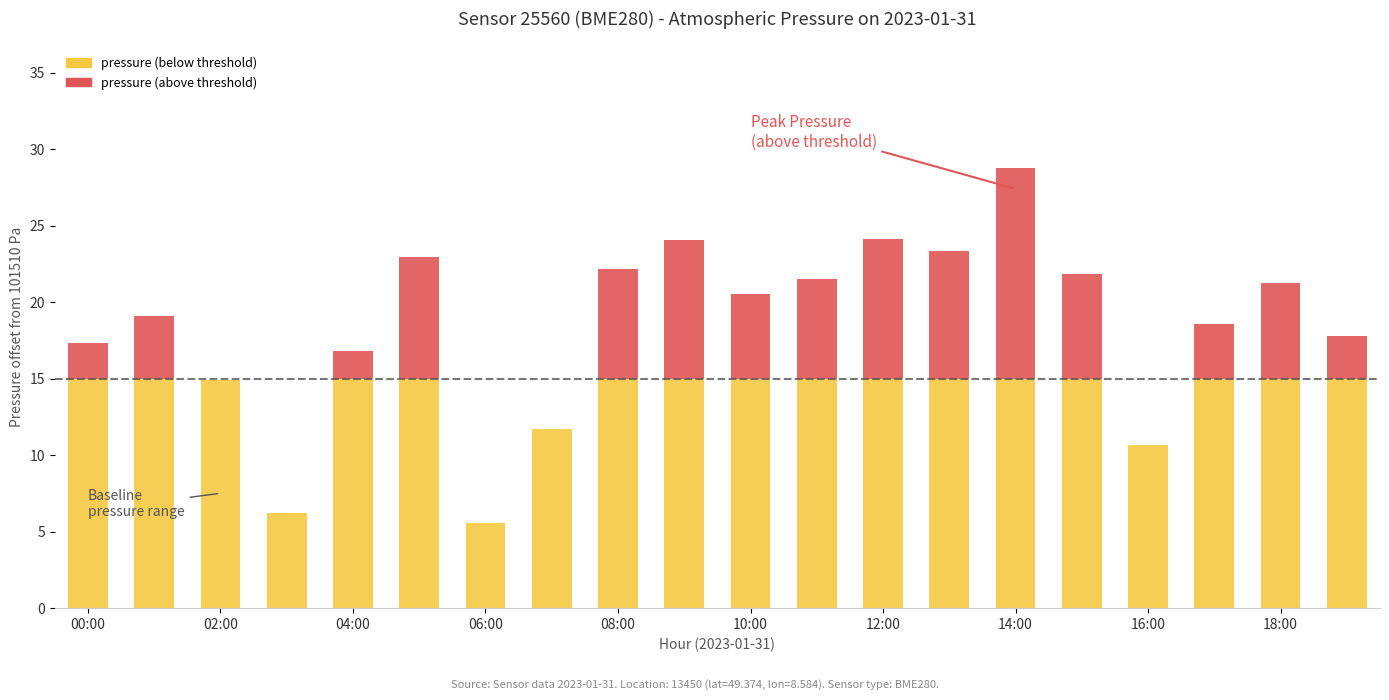

What is the value of the pressure (below threshold) bar at the 12th from the left?

15.0